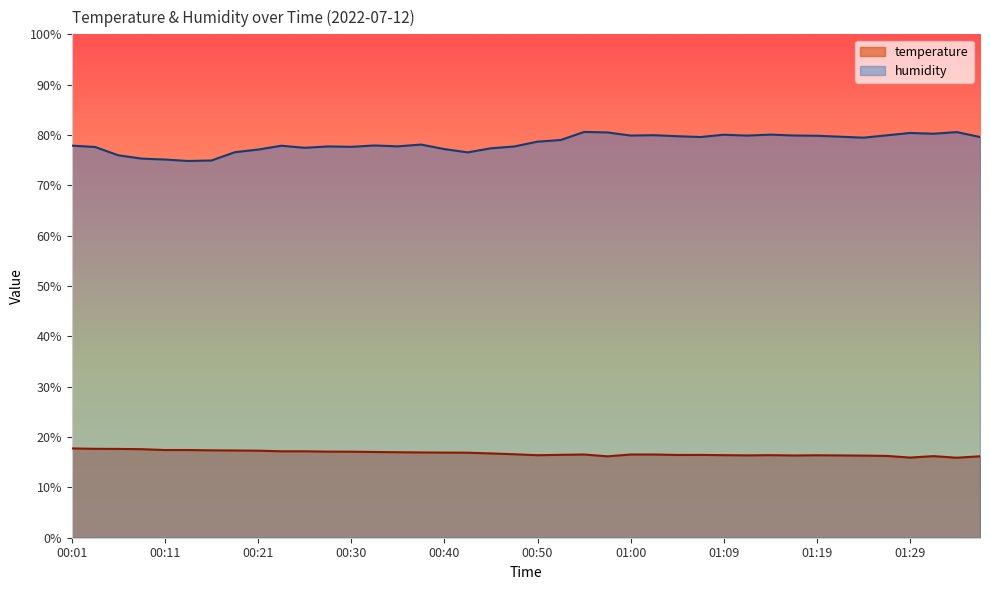

What value does the temperature series have at 01:17?

16.3